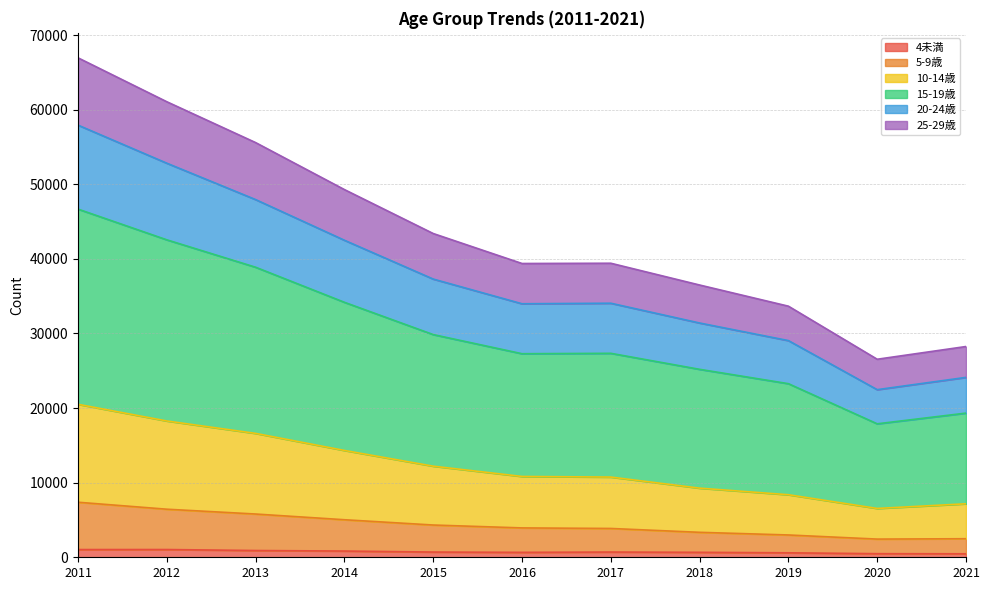

How many interior local peaks does the 25-29歳 series have?

1